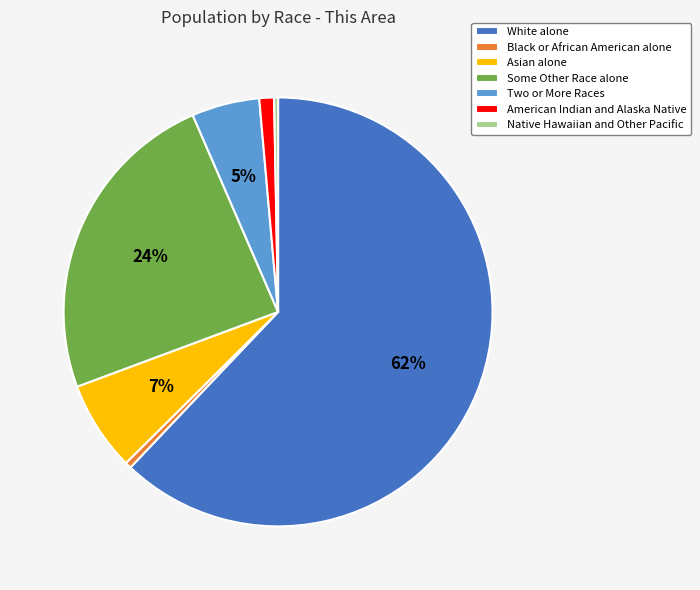

Does White alone represent more than half of the total?

Yes